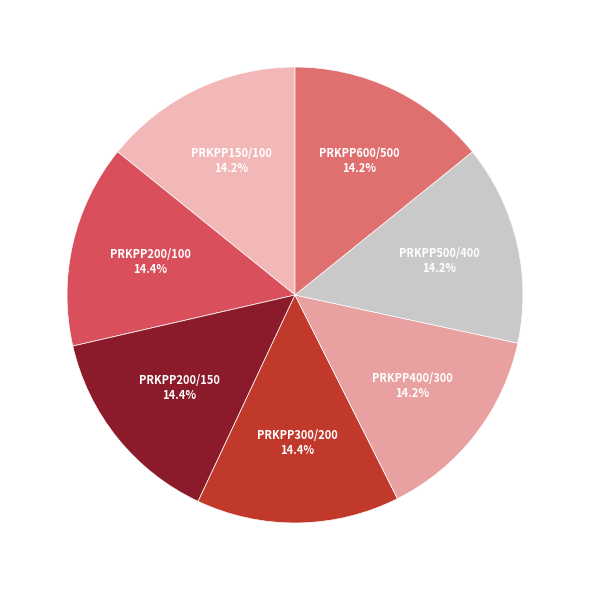

To the nearest percent, what portion does PRKPP600/500 represent?

14%